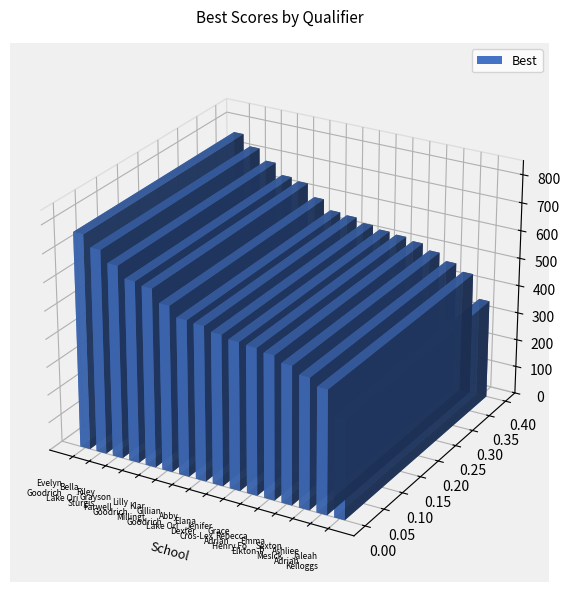

Which category has the highest value across all series?

Goodrich